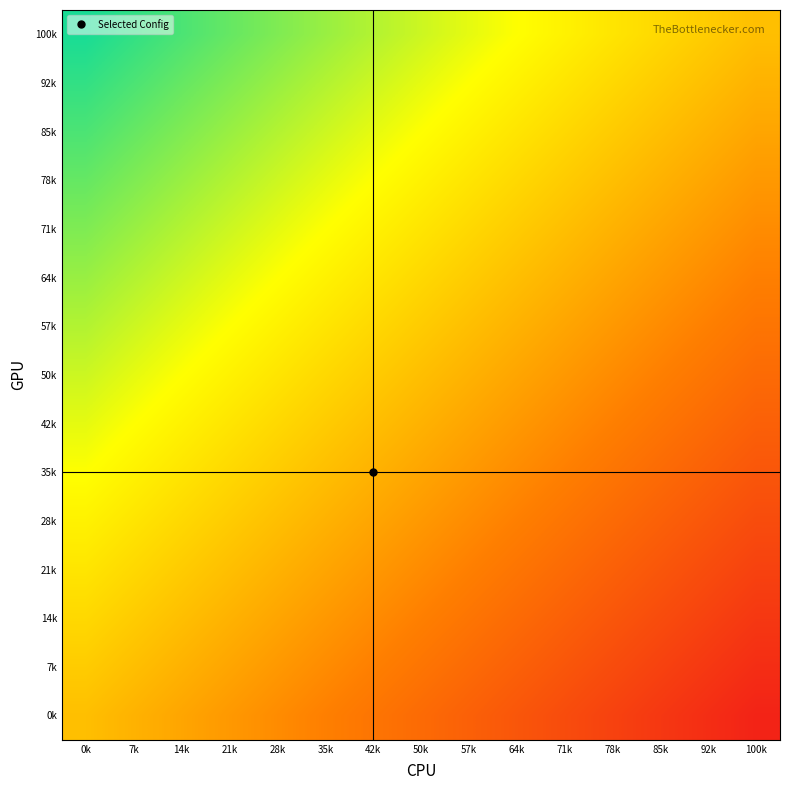

Reading left to right, extract all data points from this chart.

100k: 0k=0.9	7k=0.9	14k=0.8	21k=0.7	28k=0.7	35k=0.6	42k=0.5	50k=0.5	57k=0.4	64k=0.3	71k=0.3	78k=0.2	85k=0.1	92k=0.1	100k=0.0
92k: 0k=0.9	7k=0.8	14k=0.7	21k=0.7	28k=0.6	35k=0.5	42k=0.5	50k=0.4	57k=0.3	64k=0.3	71k=0.2	78k=0.1	85k=0.1	92k=0.0	100k=-0.1
85k: 0k=0.8	7k=0.7	14k=0.7	21k=0.6	28k=0.5	35k=0.5	42k=0.4	50k=0.3	57k=0.3	64k=0.2	71k=0.1	78k=0.1	85k=0.0	92k=-0.1	100k=-0.1
78k: 0k=0.7	7k=0.7	14k=0.6	21k=0.5	28k=0.5	35k=0.4	42k=0.3	50k=0.3	57k=0.2	64k=0.1	71k=0.1	78k=0.0	85k=-0.1	92k=-0.1	100k=-0.2
71k: 0k=0.7	7k=0.6	14k=0.5	21k=0.5	28k=0.4	35k=0.3	42k=0.3	50k=0.2	57k=0.1	64k=0.1	71k=0.0	78k=-0.1	85k=-0.1	92k=-0.2	100k=-0.3
64k: 0k=0.6	7k=0.5	14k=0.5	21k=0.4	28k=0.3	35k=0.3	42k=0.2	50k=0.1	57k=0.1	64k=0.0	71k=-0.1	78k=-0.1	85k=-0.2	92k=-0.3	100k=-0.3
57k: 0k=0.5	7k=0.5	14k=0.4	21k=0.3	28k=0.3	35k=0.2	42k=0.1	50k=0.1	57k=0.0	64k=-0.1	71k=-0.1	78k=-0.2	85k=-0.3	92k=-0.3	100k=-0.4
50k: 0k=0.5	7k=0.4	14k=0.3	21k=0.3	28k=0.2	35k=0.1	42k=0.1	50k=0.0	57k=-0.1	64k=-0.1	71k=-0.2	78k=-0.3	85k=-0.3	92k=-0.4	100k=-0.5
42k: 0k=0.4	7k=0.3	14k=0.3	21k=0.2	28k=0.1	35k=0.1	42k=0.0	50k=-0.1	57k=-0.1	64k=-0.2	71k=-0.3	78k=-0.3	85k=-0.4	92k=-0.5	100k=-0.5
35k: 0k=0.3	7k=0.3	14k=0.2	21k=0.1	28k=0.1	35k=0.0	42k=-0.1	50k=-0.1	57k=-0.2	64k=-0.3	71k=-0.3	78k=-0.4	85k=-0.5	92k=-0.5	100k=-0.6
28k: 0k=0.3	7k=0.2	14k=0.1	21k=0.1	28k=0.0	35k=-0.1	42k=-0.1	50k=-0.2	57k=-0.3	64k=-0.3	71k=-0.4	78k=-0.5	85k=-0.5	92k=-0.6	100k=-0.7
21k: 0k=0.2	7k=0.1	14k=0.1	21k=0.0	28k=-0.1	35k=-0.1	42k=-0.2	50k=-0.3	57k=-0.3	64k=-0.4	71k=-0.5	78k=-0.5	85k=-0.6	92k=-0.7	100k=-0.7
14k: 0k=0.1	7k=0.1	14k=0.0	21k=-0.1	28k=-0.1	35k=-0.2	42k=-0.3	50k=-0.3	57k=-0.4	64k=-0.5	71k=-0.5	78k=-0.6	85k=-0.7	92k=-0.7	100k=-0.8
7k: 0k=0.1	7k=0.0	14k=-0.1	21k=-0.1	28k=-0.2	35k=-0.3	42k=-0.3	50k=-0.4	57k=-0.5	64k=-0.5	71k=-0.6	78k=-0.7	85k=-0.7	92k=-0.8	100k=-0.9
0k: 0k=0.0	7k=-0.1	14k=-0.1	21k=-0.2	28k=-0.3	35k=-0.3	42k=-0.4	50k=-0.5	57k=-0.5	64k=-0.6	71k=-0.7	78k=-0.7	85k=-0.8	92k=-0.9	100k=-0.9